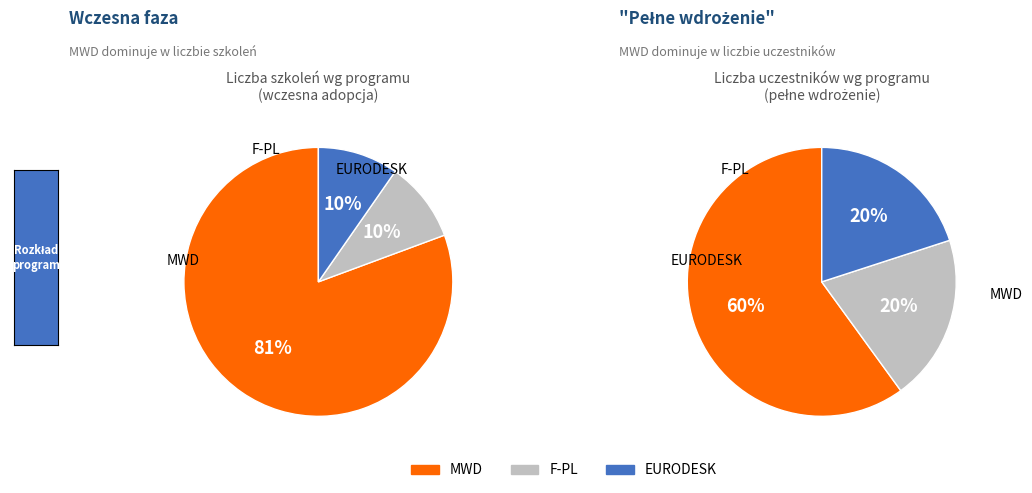

What is the ratio of the value at EURODESK to the value at F-PL?

1.0